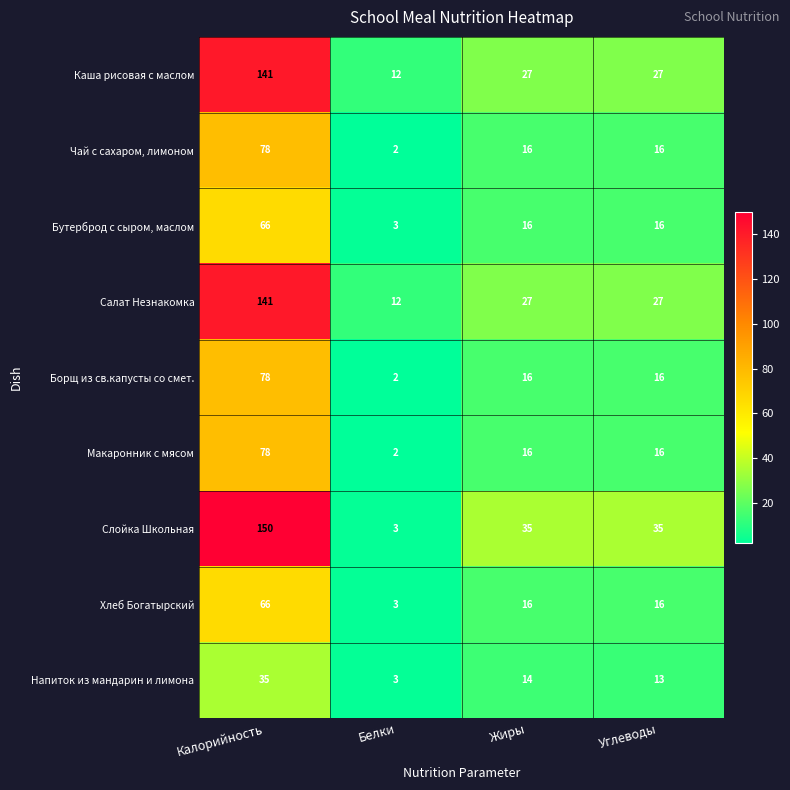

Where does the Салат Незнакомка series first go above 27?

Калорийность